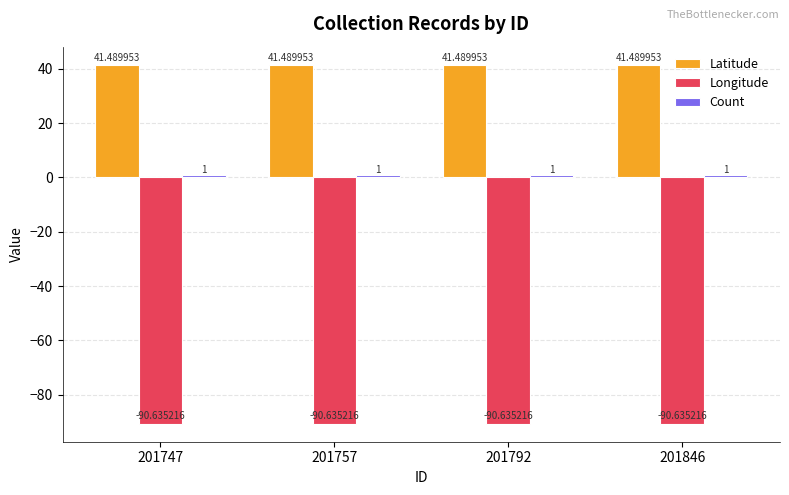

What is the total value across all series at 201757?

-48.1